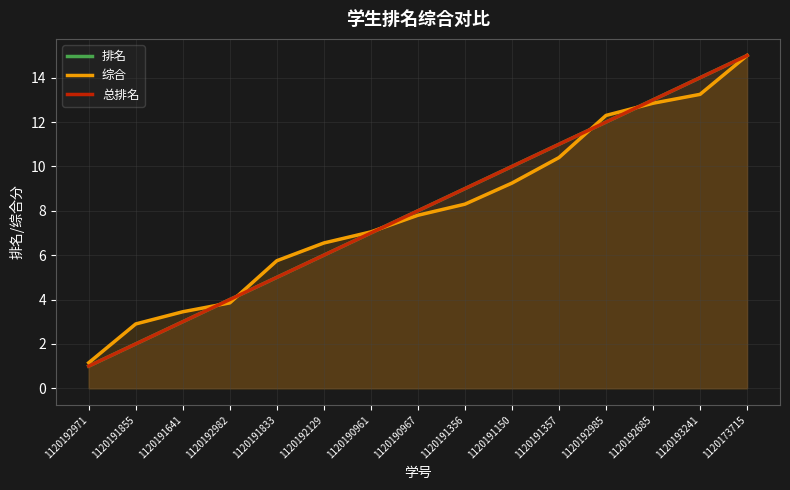

What is the average value of the 排名 series?

8.0